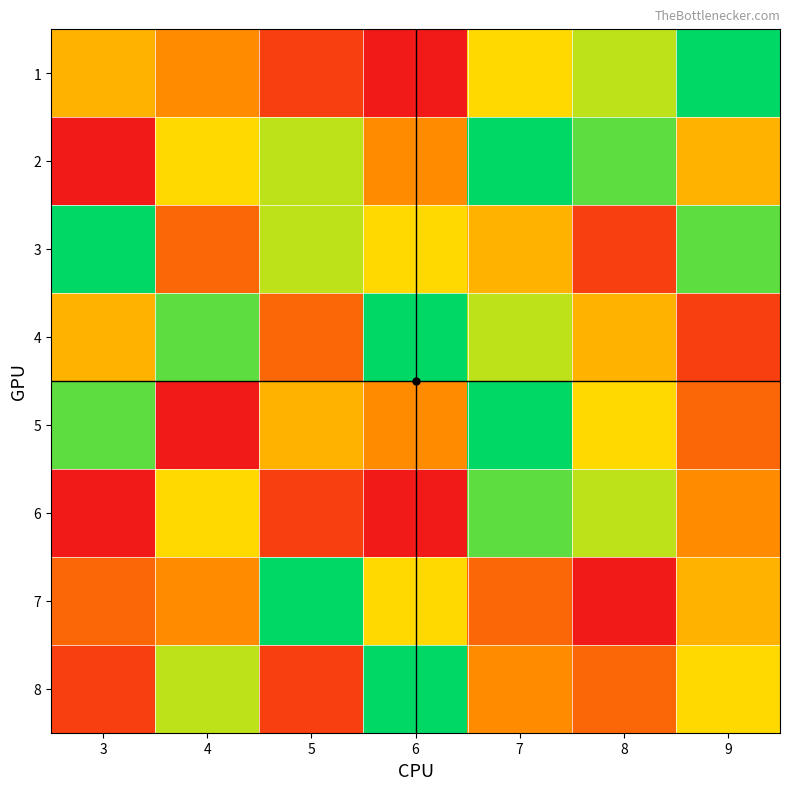

Which series has the largest total across all categories?

2